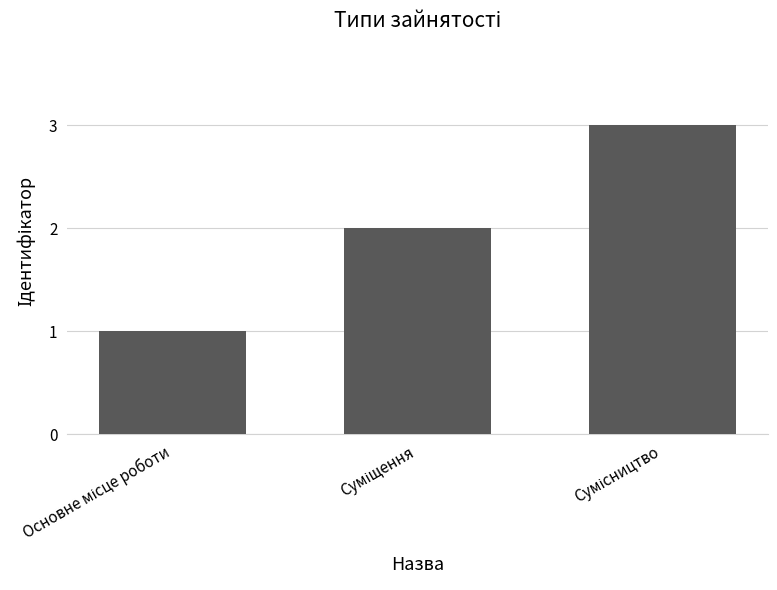

Reading left to right, extract all data points from this chart.

1	2	3